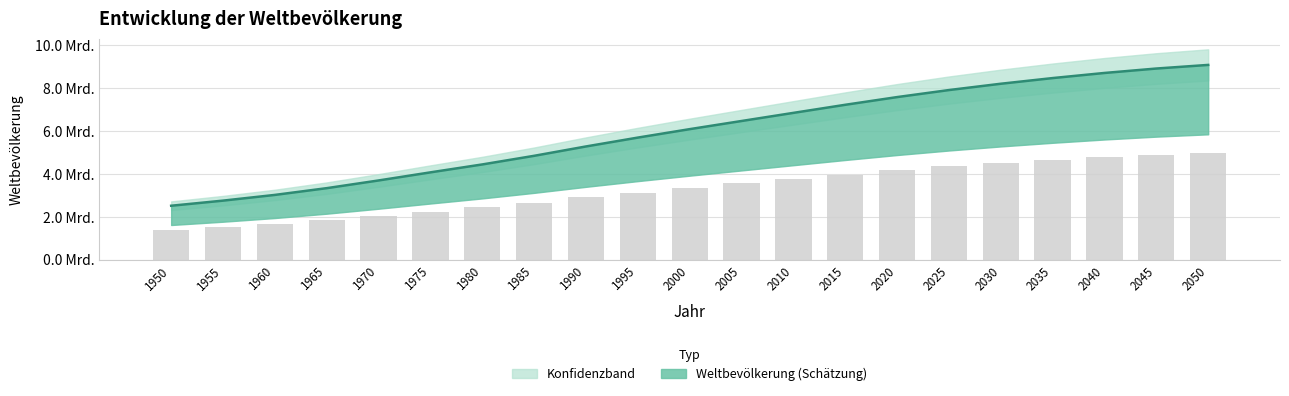

List the labels in order of value, smallest first.

1950, 1955, 1960, 1965, 1970, 1975, 1980, 1985, 1990, 1995, 2000, 2005, 2010, 2015, 2020, 2025, 2030, 2035, 2040, 2045, 2050